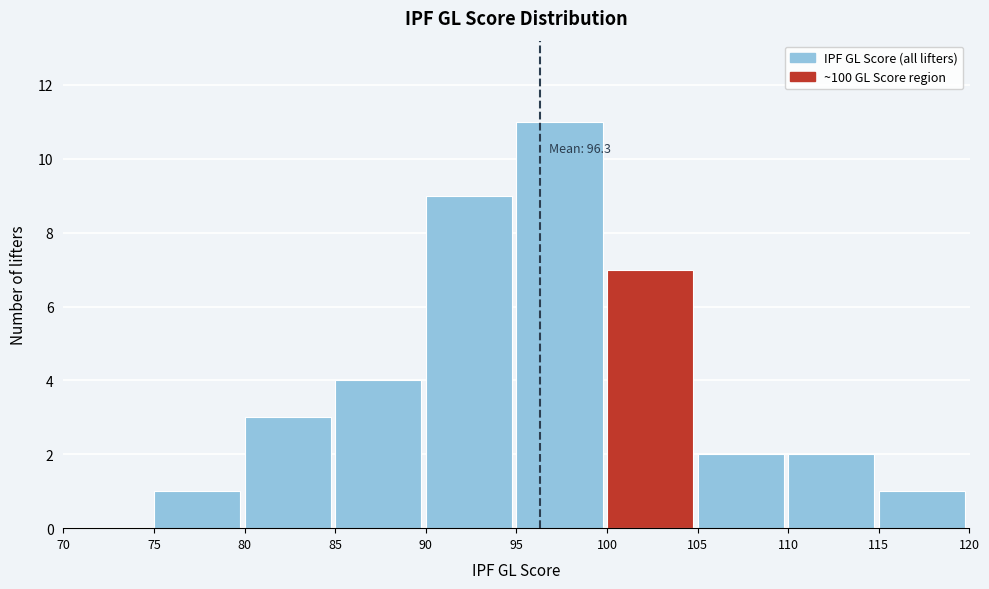

Which range on the x-axis has the tallest bar?

95 to 100